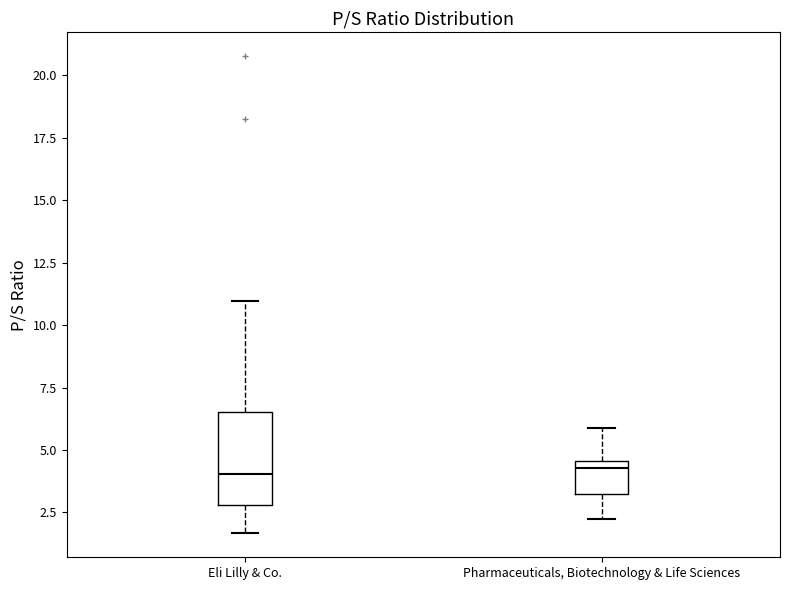

Where does the upper whisker of the box for Eli Lilly & Co. end on the y-axis? The values are not printed on the chart, so give them approximately, as read against the axis.

11.0